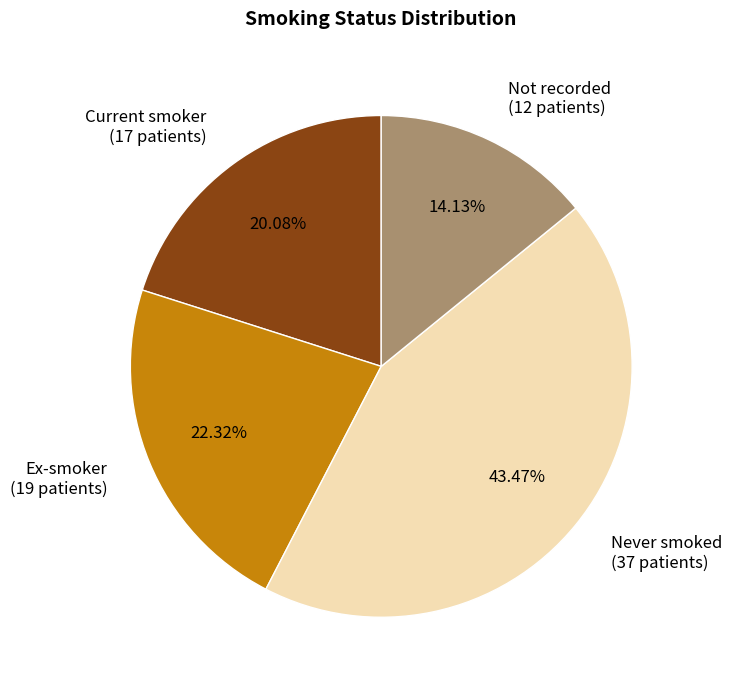

How many slices are in this pie chart?

4